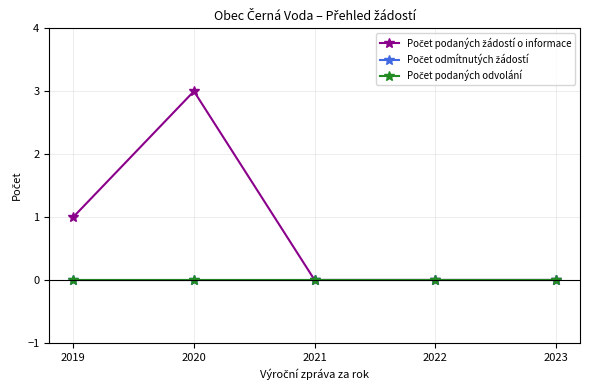

True or false: Počet odmítnutých žádostí and Počet podaných odvolání intersect in this chart.

False